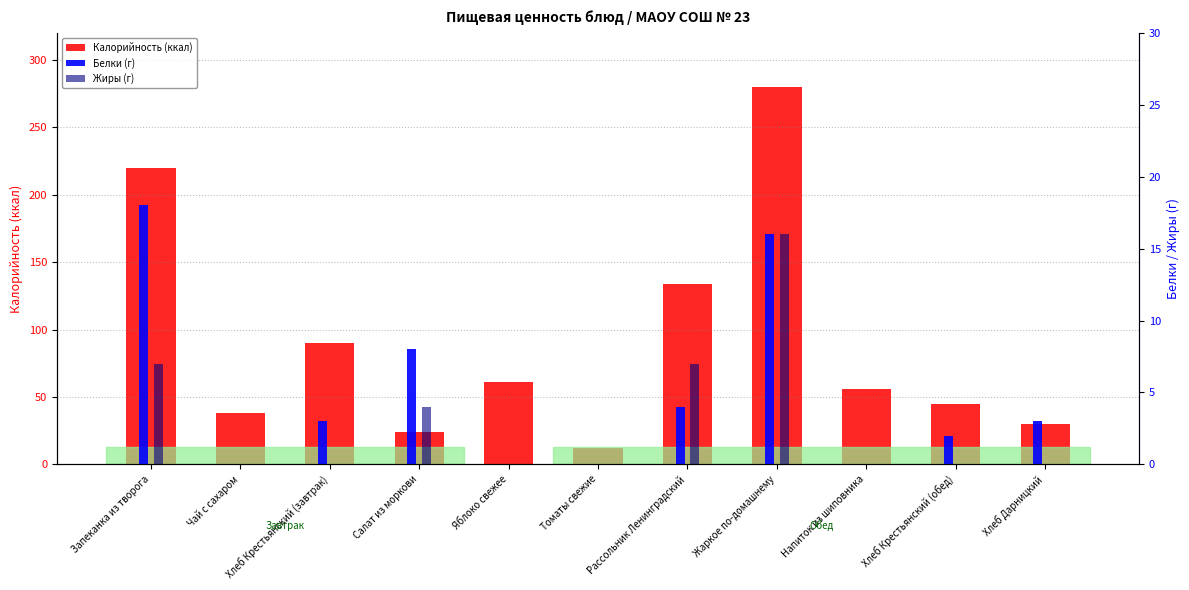

Reading right to left, what are all the values shown in this chart?

Калорийность (ккал): 30	45	56	280	134	12	61	24	90	38	220
Белки (г): 3	2	0	16	4	0	0	8	3	0	18
Жиры (г): 0	0	0	16	7	0	0	4	0	0	7